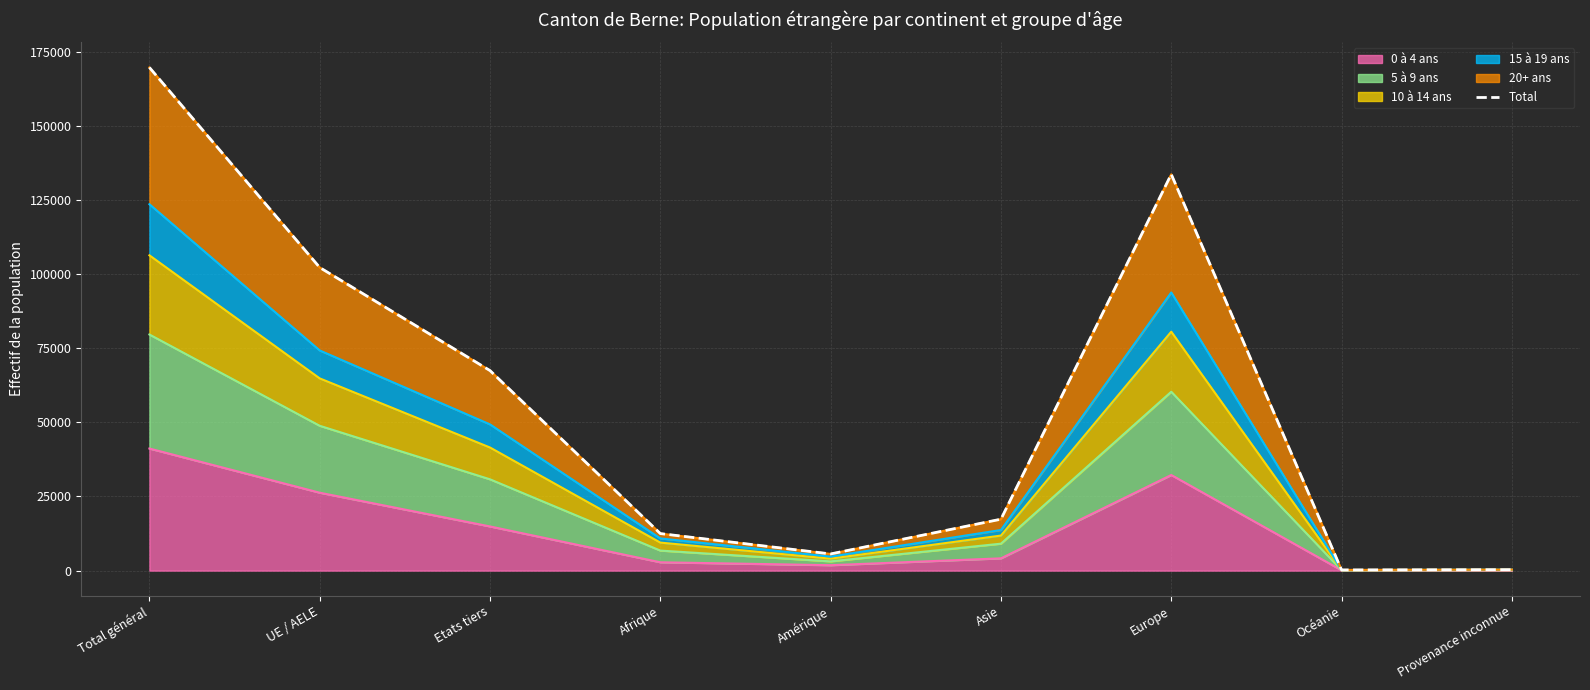

At which label does the data first exceed 17345?

Total général